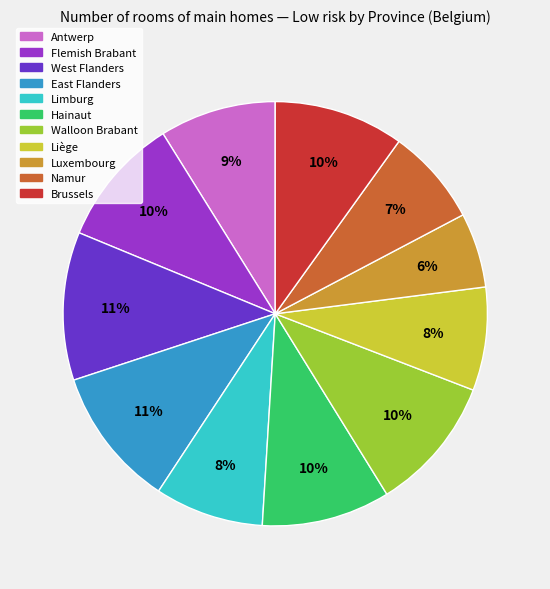

Count the number of slices in the pie.

11